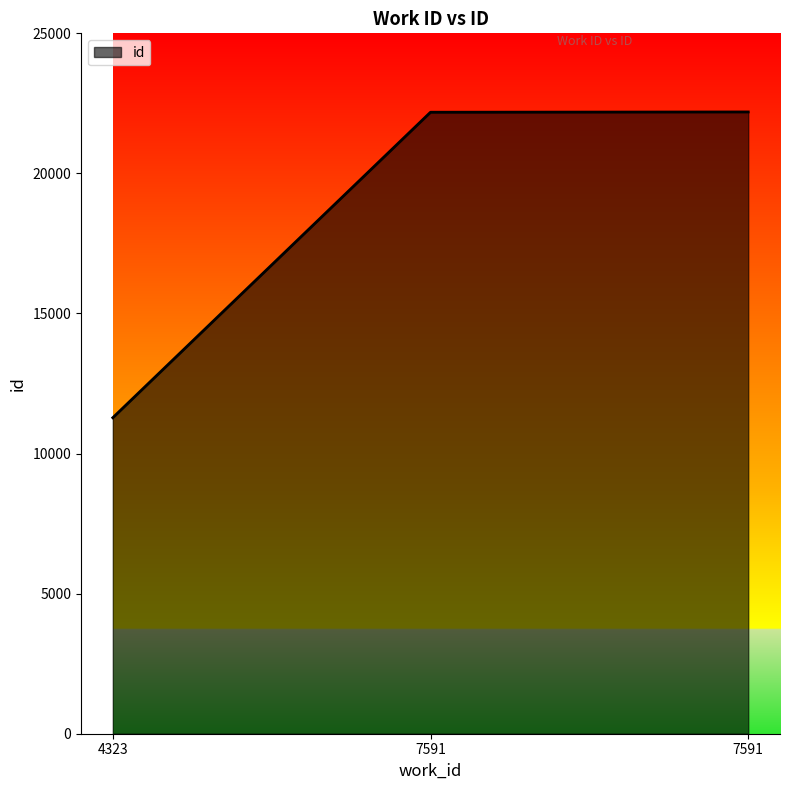

How many lines are shown in the chart?

1